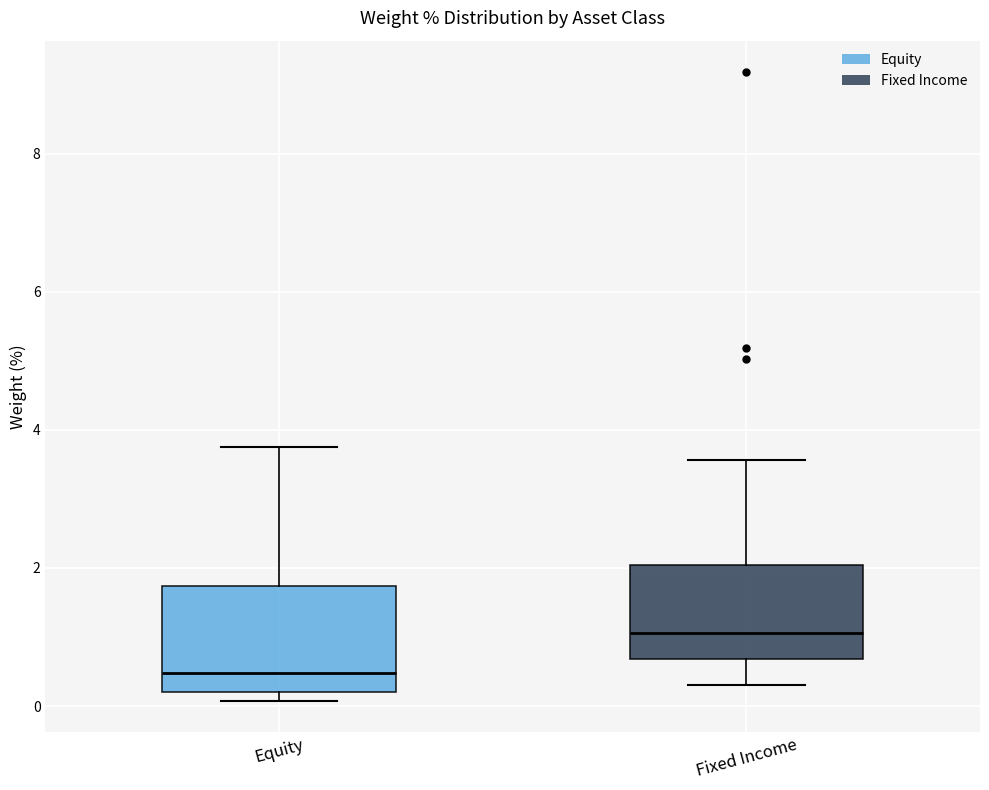

Reading left to right, read every box against the y-axis: the position of its median line, the range the box covers, and the ends of its whiskers. The values are not printed on the chart, so give them approximately, as read against the axis.

Equity: median 0.4, box 0.2 to 1.8, whiskers 0.0 to 3.8
Fixed Income: median 1.0, box 0.6 to 2.0, whiskers 0.4 to 3.6